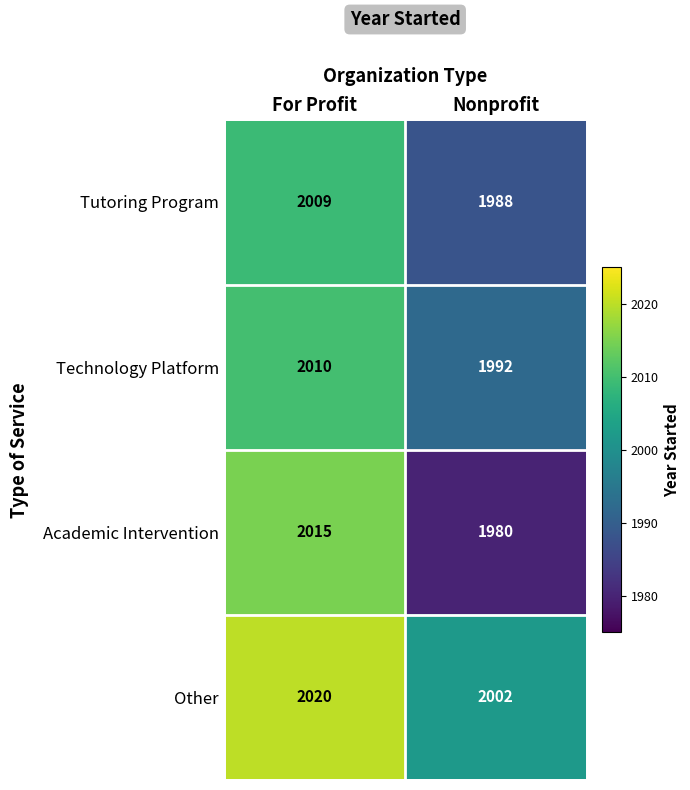

What is the sum of all Tutoring Program values?

3997